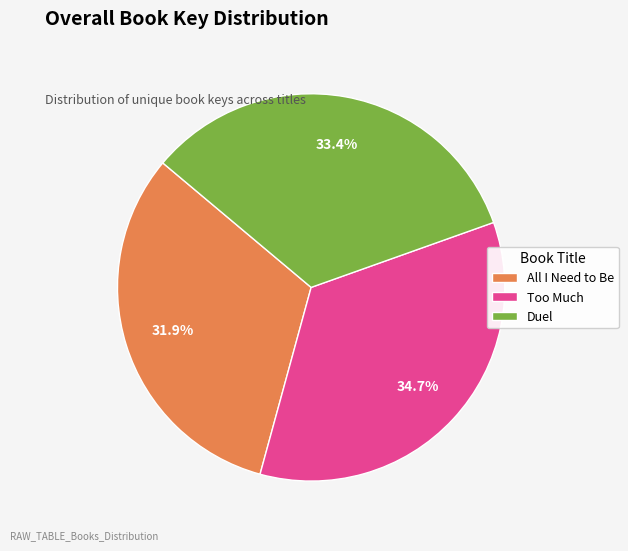

Which category has the biggest portion of the pie?

Too Much